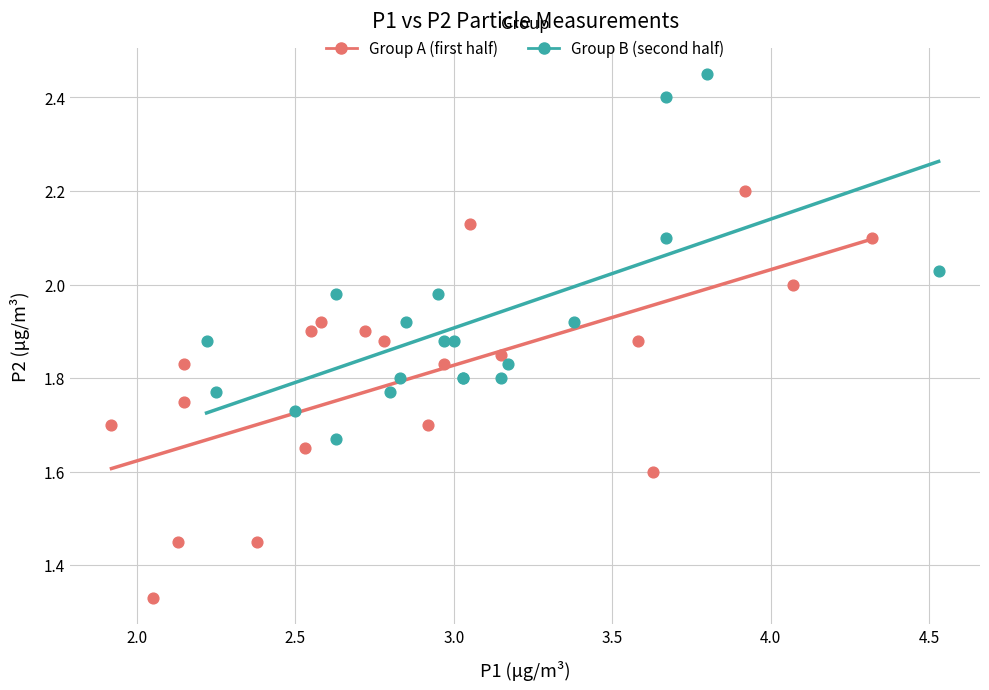

Which series contains the highest Y value?

Group B (second half)